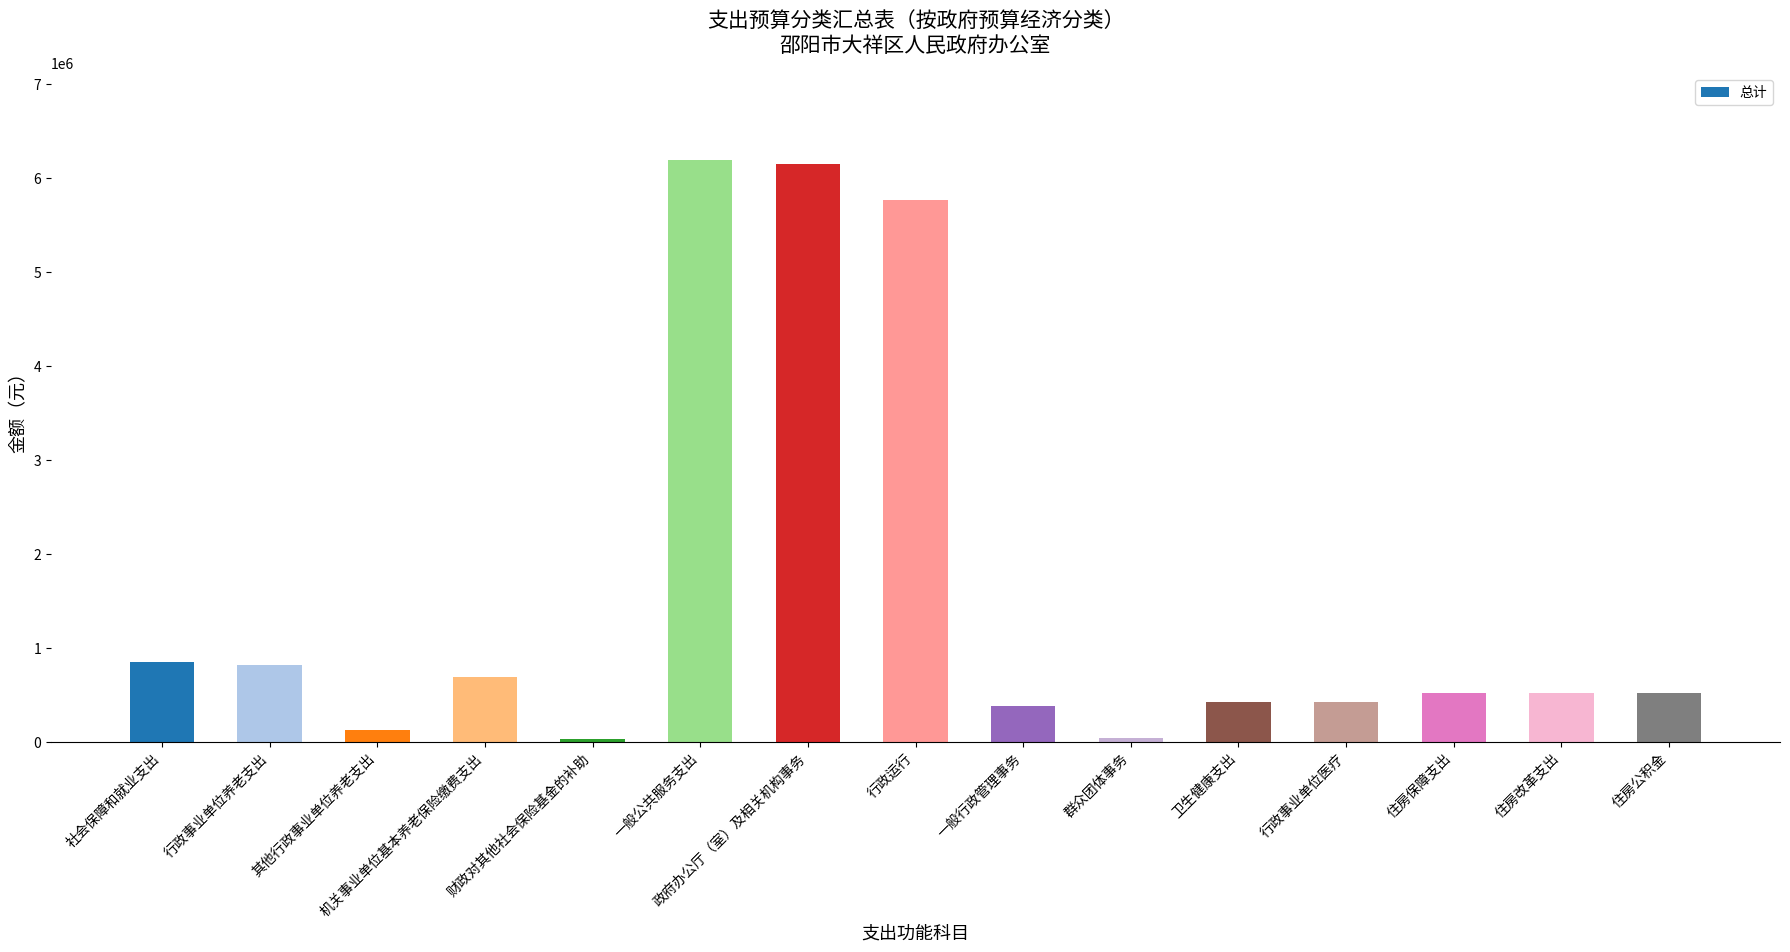

Does the chart contain any negative values?

No